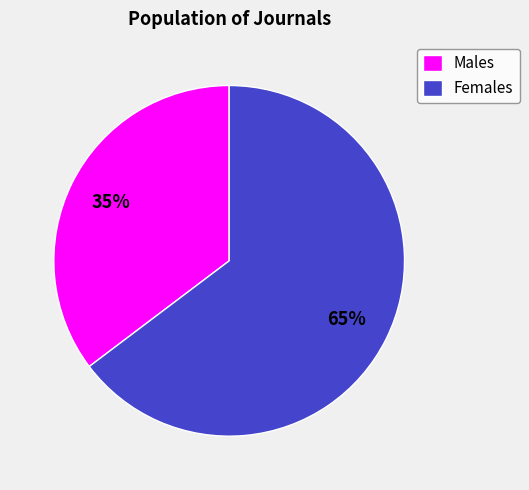

What percentage is the Males slice, to the nearest percent?

35%